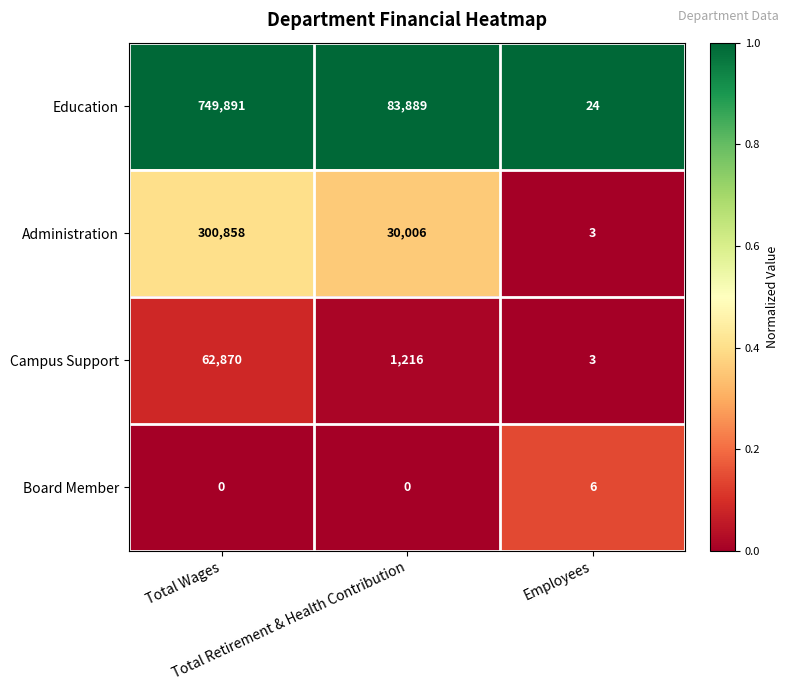

What is the average value of the Administration series?

110289